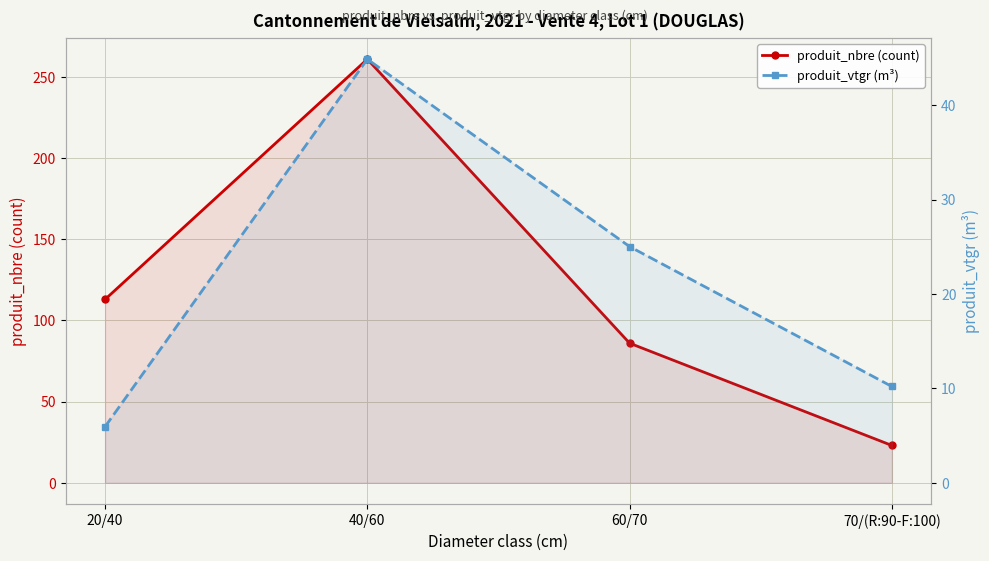

Which category has the lowest value in the produit_nbre (count) series?

70/(R:90-F:100)